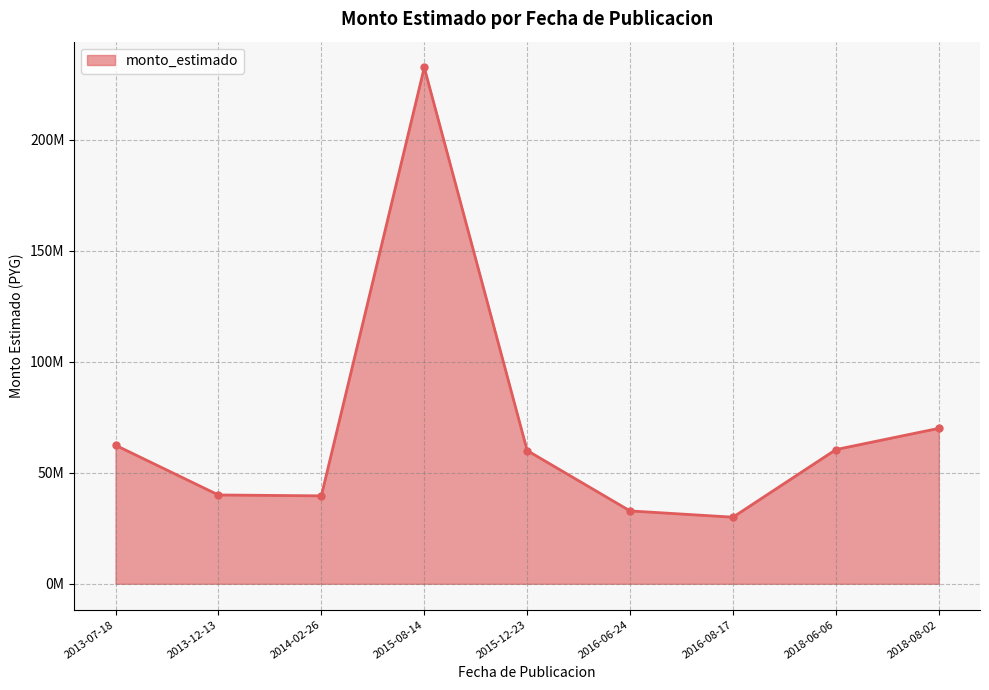

Reading left to right, transcribe all the data shown in this chart.

2013-07-18=62400000	2013-12-13=40000000	2014-02-26=39600000	2015-08-14=232470000	2015-12-23=60000000	2016-06-24=32814768	2016-08-17=30000000	2018-06-06=60444000	2018-08-02=70000000